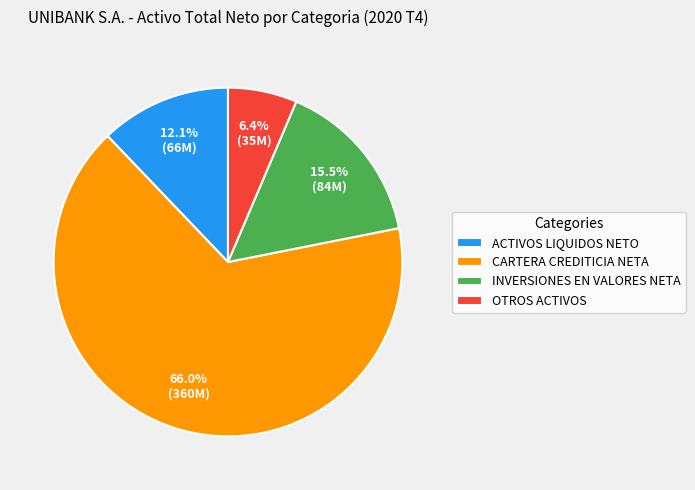

Which category has the smallest portion of the pie?

OTROS ACTIVOS